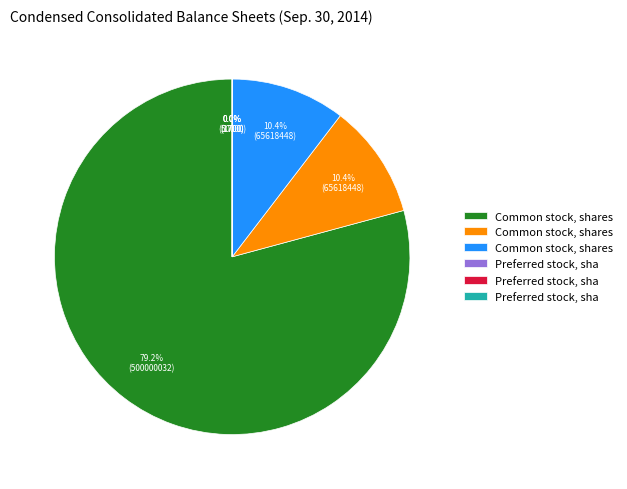

Is there a majority slice in this chart?

Yes